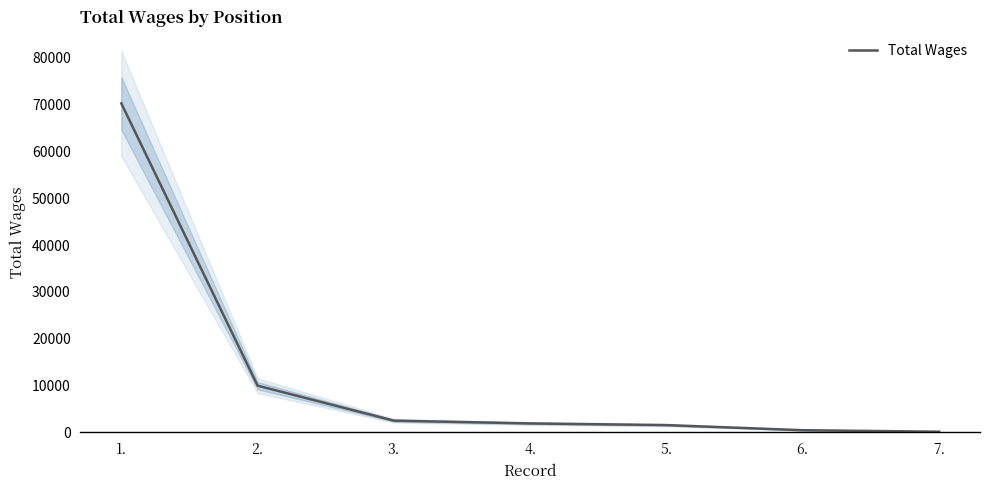

At which category does the chart reach its minimum across all series?

7.